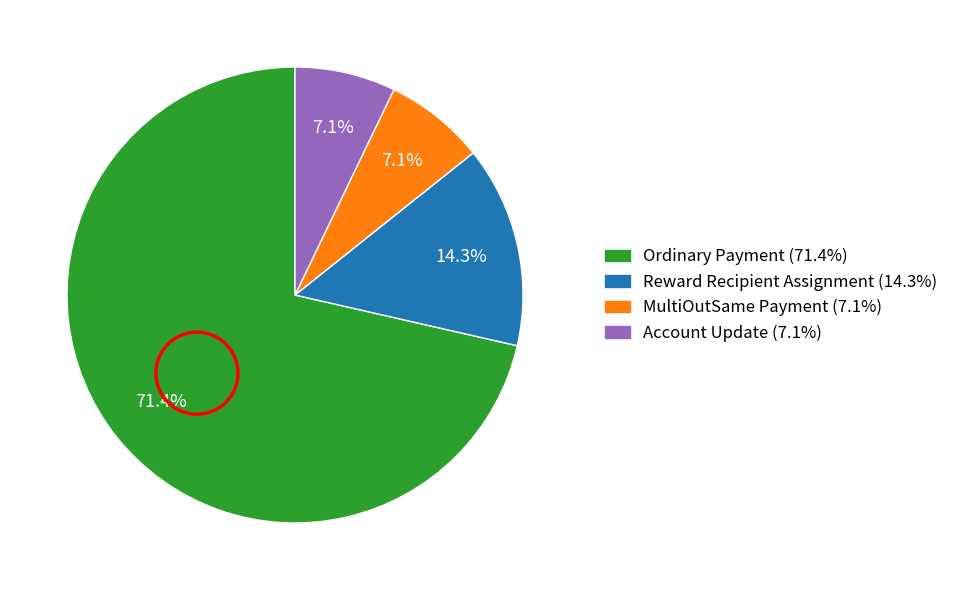

Is there a majority slice in this chart?

Yes